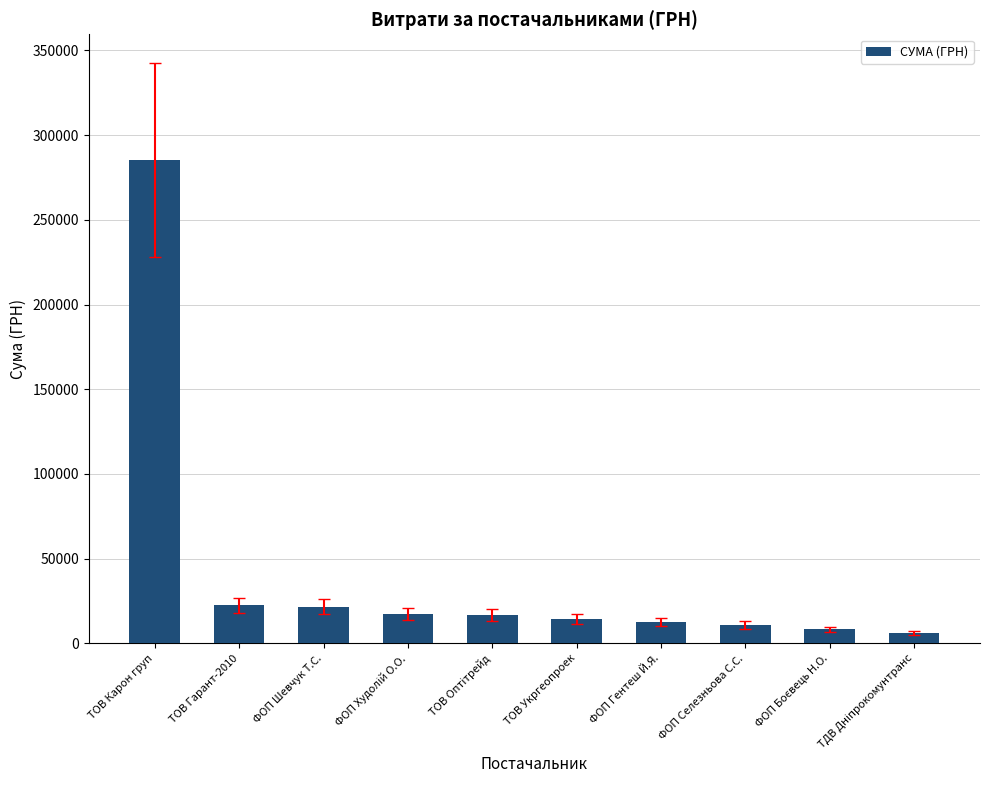

What is the difference between the values at ТОВ Укргеопроек and ТОВ Карон груп?

270839.9